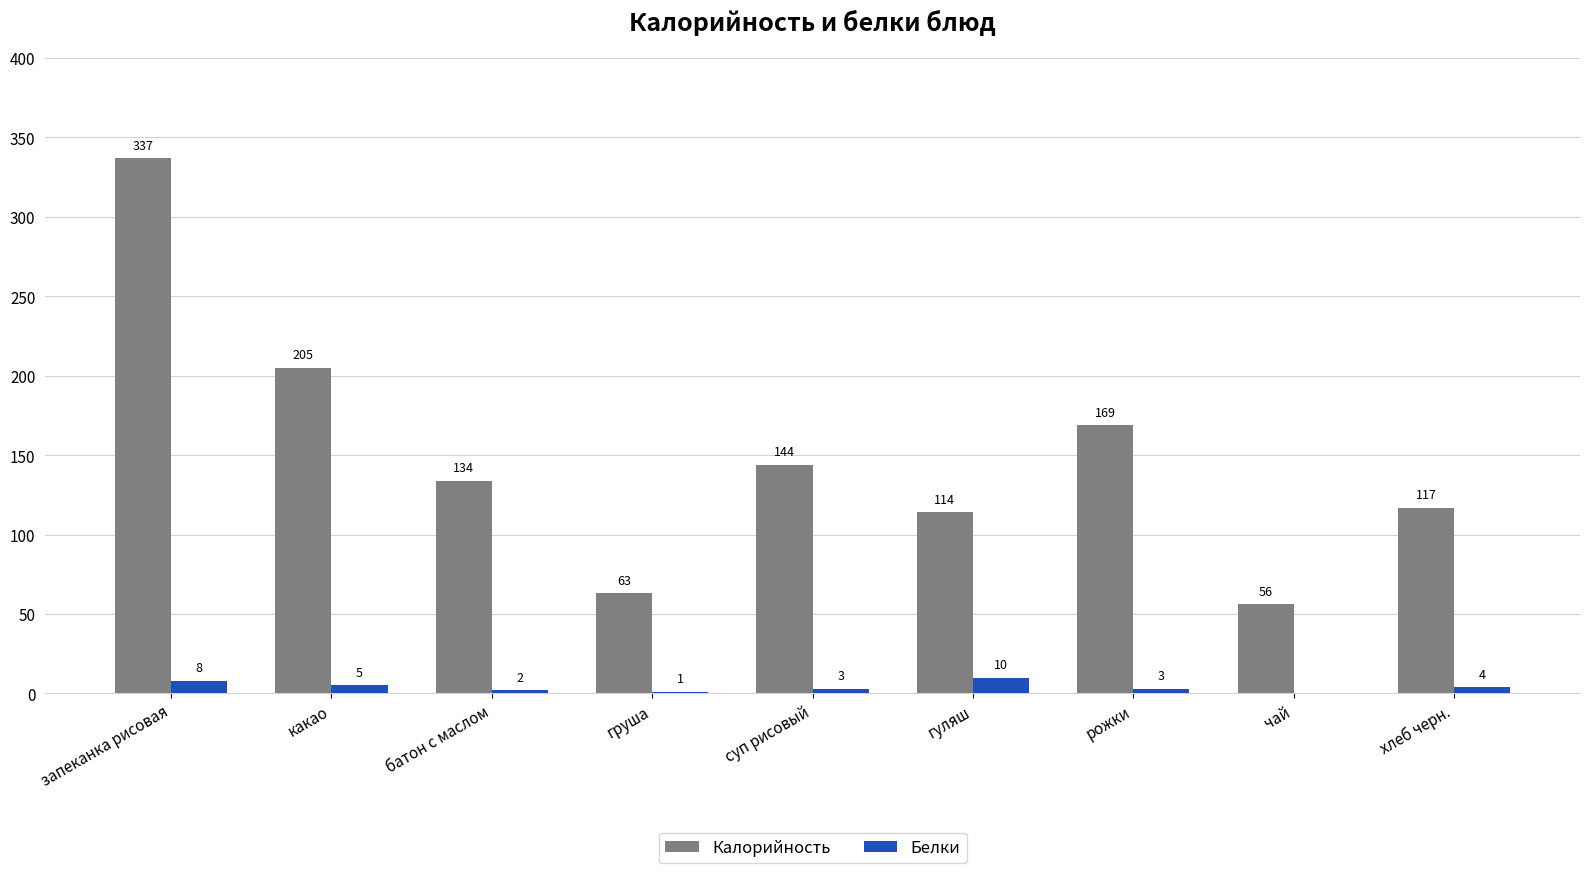

Count the Белки values in the range 2 to 5.

5